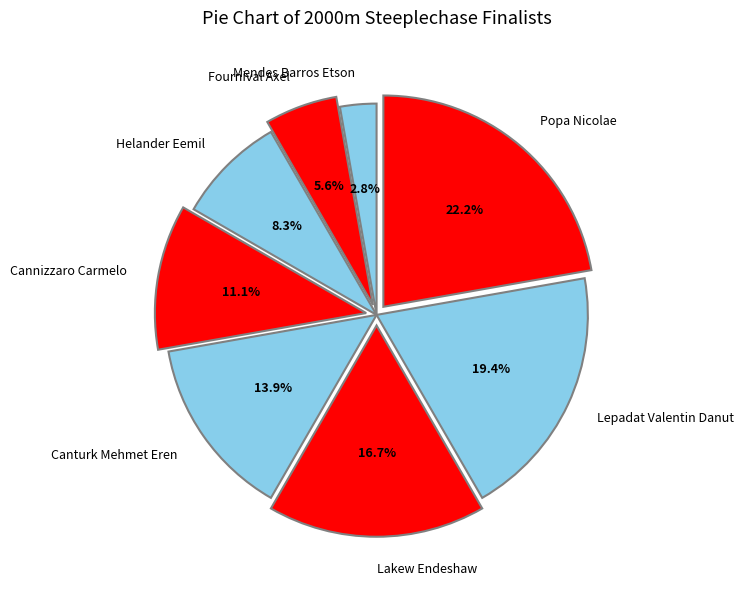

Is Mendes Barros Etson the majority of the pie?

No